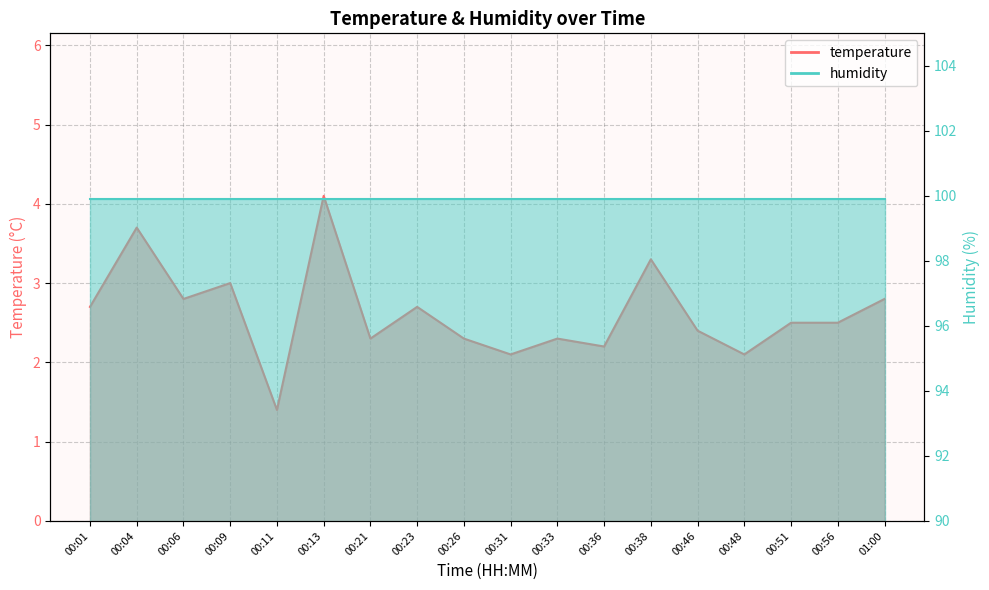

What position from the left is 00:51?

16